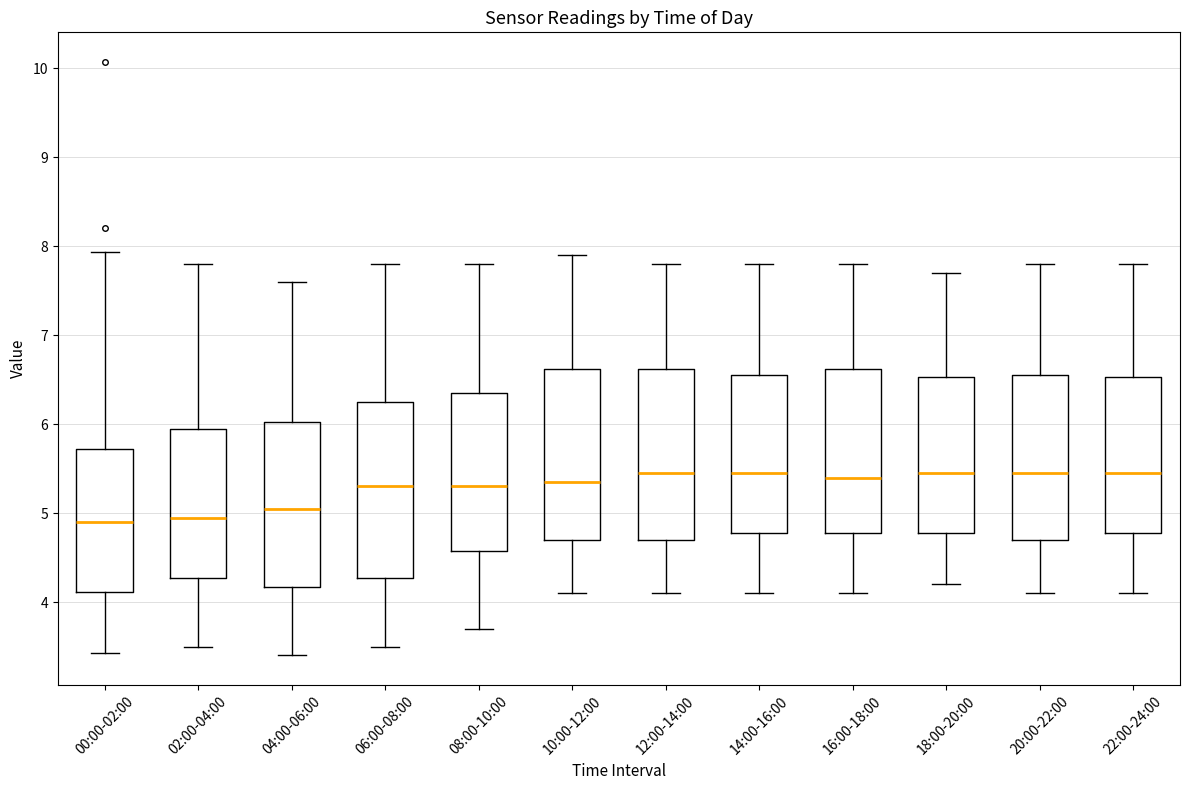

Reading left to right, transcribe this box plot: for each box, give where its median line is, the range the box spans, and where its two whiskers end, as read against the y-axis. The values are not printed on the chart, so give them approximately, as read against the axis.

00:00-02:00: median 4.9, box 4.1 to 5.7, whiskers 3.4 to 7.9
02:00-04:00: median 5.0, box 4.3 to 6.0, whiskers 3.5 to 7.8
04:00-06:00: median 5.1, box 4.2 to 6.0, whiskers 3.4 to 7.6
06:00-08:00: median 5.3, box 4.3 to 6.3, whiskers 3.5 to 7.8
08:00-10:00: median 5.3, box 4.6 to 6.4, whiskers 3.7 to 7.8
10:00-12:00: median 5.4, box 4.7 to 6.6, whiskers 4.1 to 7.9
12:00-14:00: median 5.5, box 4.7 to 6.6, whiskers 4.1 to 7.8
14:00-16:00: median 5.5, box 4.8 to 6.6, whiskers 4.1 to 7.8
16:00-18:00: median 5.4, box 4.8 to 6.6, whiskers 4.1 to 7.8
18:00-20:00: median 5.5, box 4.8 to 6.5, whiskers 4.2 to 7.7
20:00-22:00: median 5.5, box 4.7 to 6.6, whiskers 4.1 to 7.8
22:00-24:00: median 5.5, box 4.8 to 6.5, whiskers 4.1 to 7.8